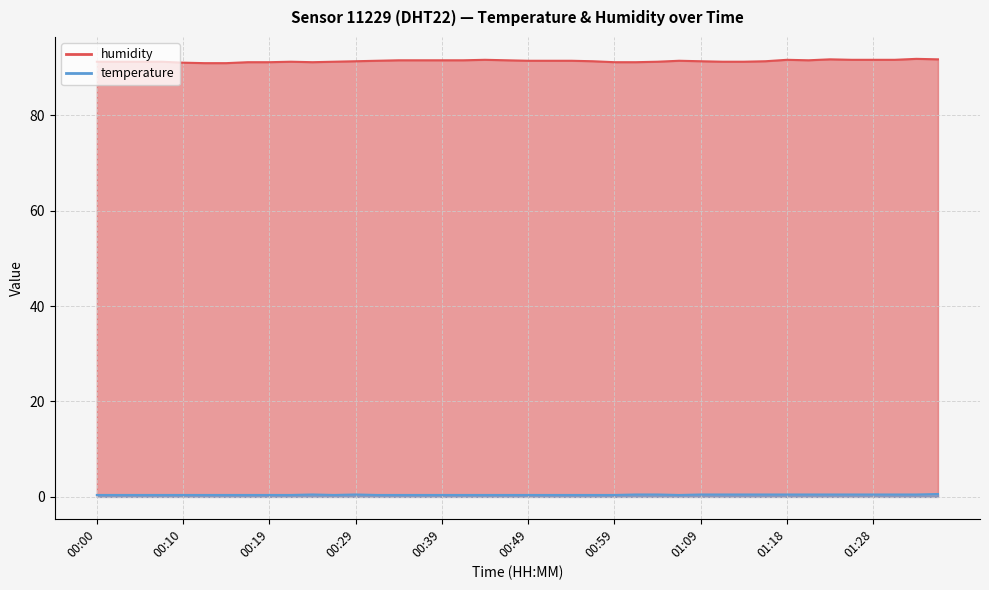

Where is the first local minimum for temperature?

00:27